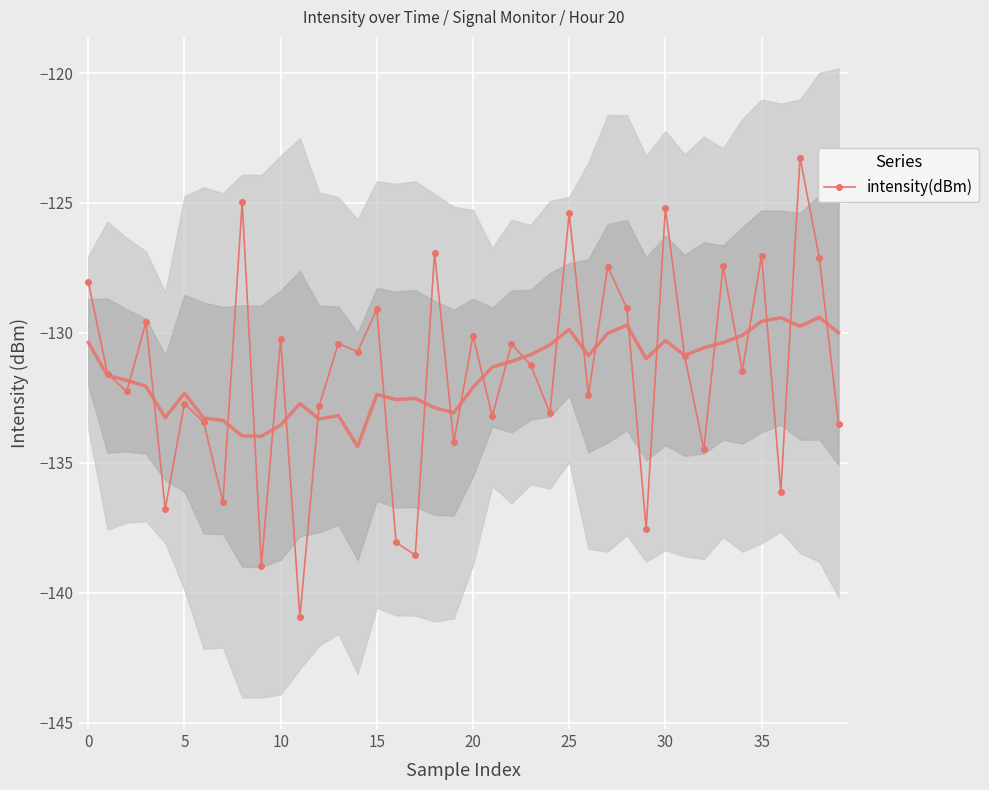

What is the maximum value for intensity(dBm)?

-123.3